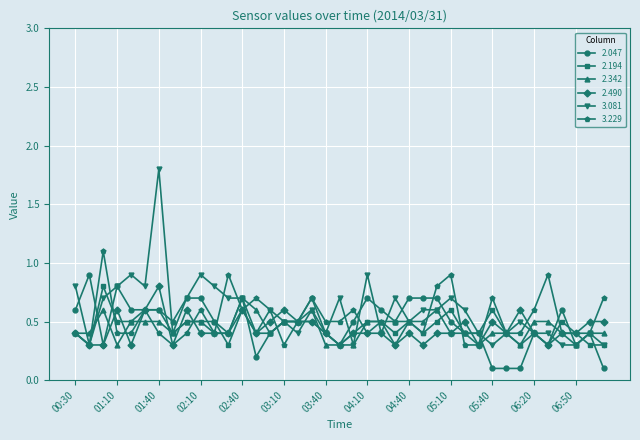

What is the value of the 2.047 point at the 14th from the left?

0.2